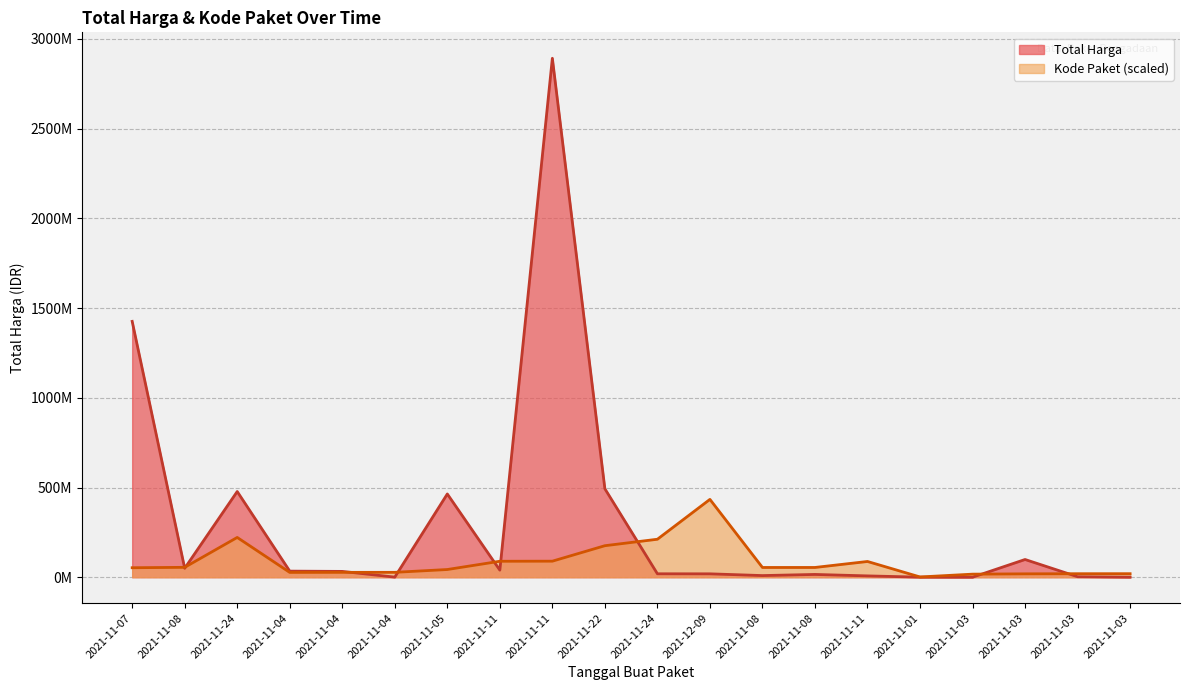

At which category does the chart reach its peak across all series?

2021-11-11